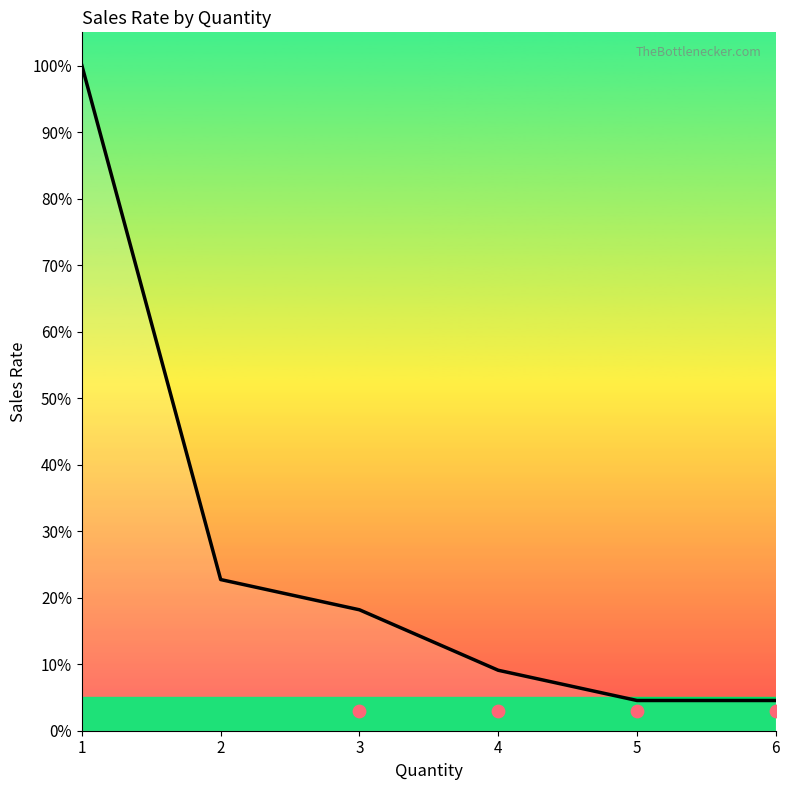

What is the change in value from 2 to 3?

-4.5